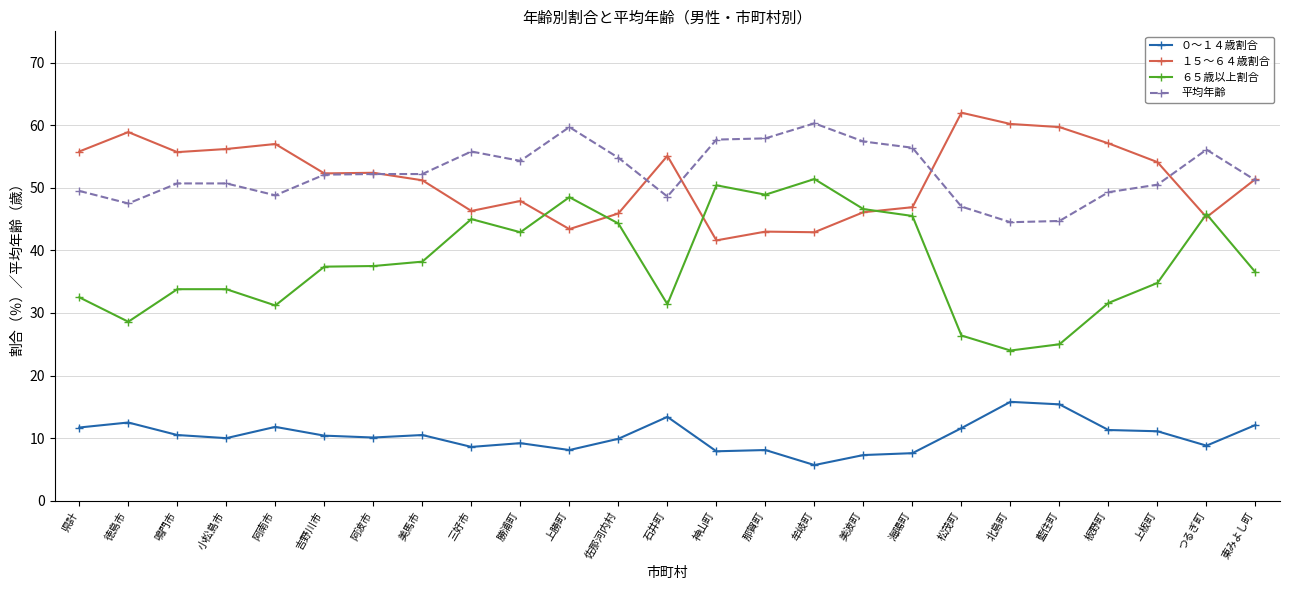

What is the value of the 平均年齢 point at the 20th from the left?

44.5